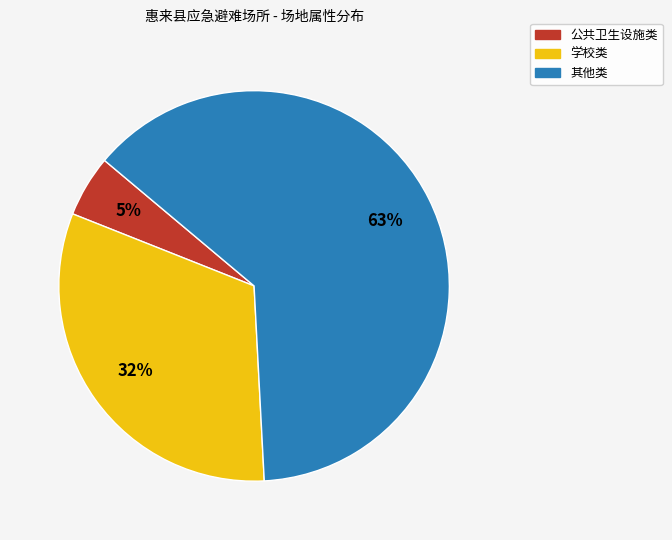

To the nearest percent, what is the difference between the largest and smallest slice percentages?

58%